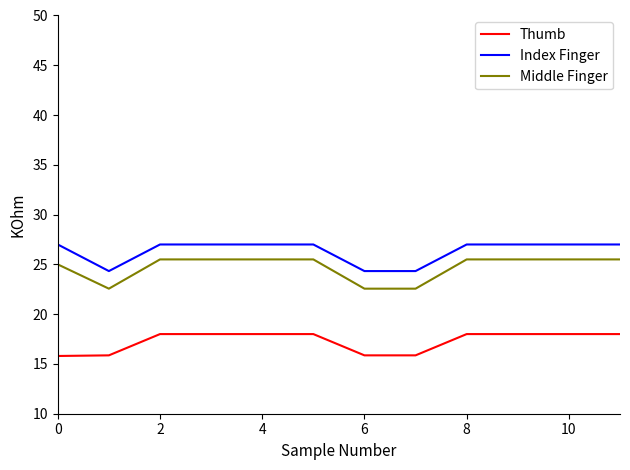

At how many categories does at least one series exceed 16?

12